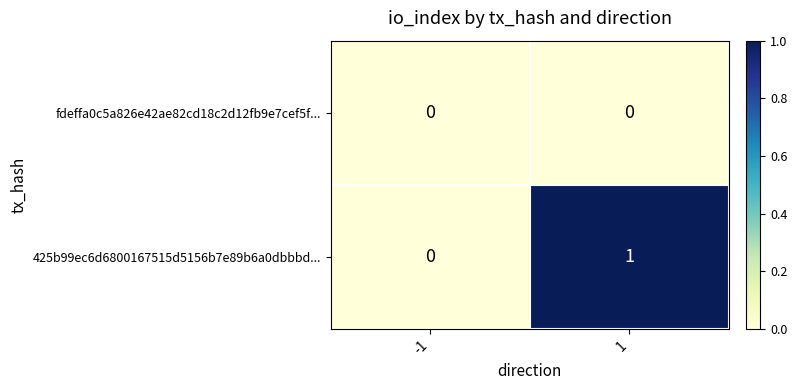

At which category does the chart reach its peak across all series?

1